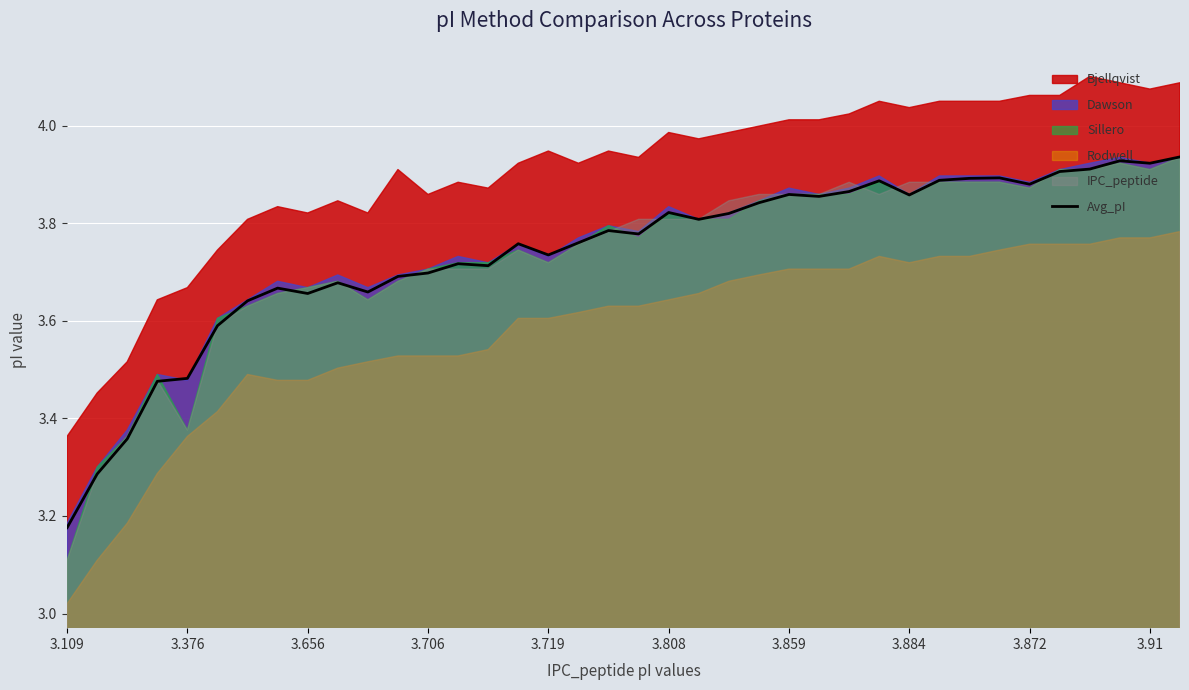

Reading left to right, list all the values displayed in this chart.

3.2	3.3	3.4	3.5	3.5	3.6	3.6	3.7	3.7	3.7	3.7	3.7	3.7	3.7	3.7	3.8	3.7	3.8	3.8	3.8	3.8	3.8	3.8	3.8	3.9	3.9	3.9	3.9	3.9	3.9	3.9	3.9	3.9	3.9	3.9	3.9	3.9	3.9